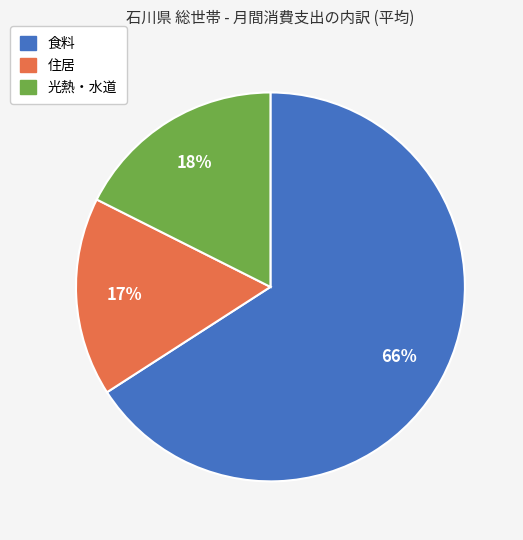

What is the largest slice in the pie chart?

食料